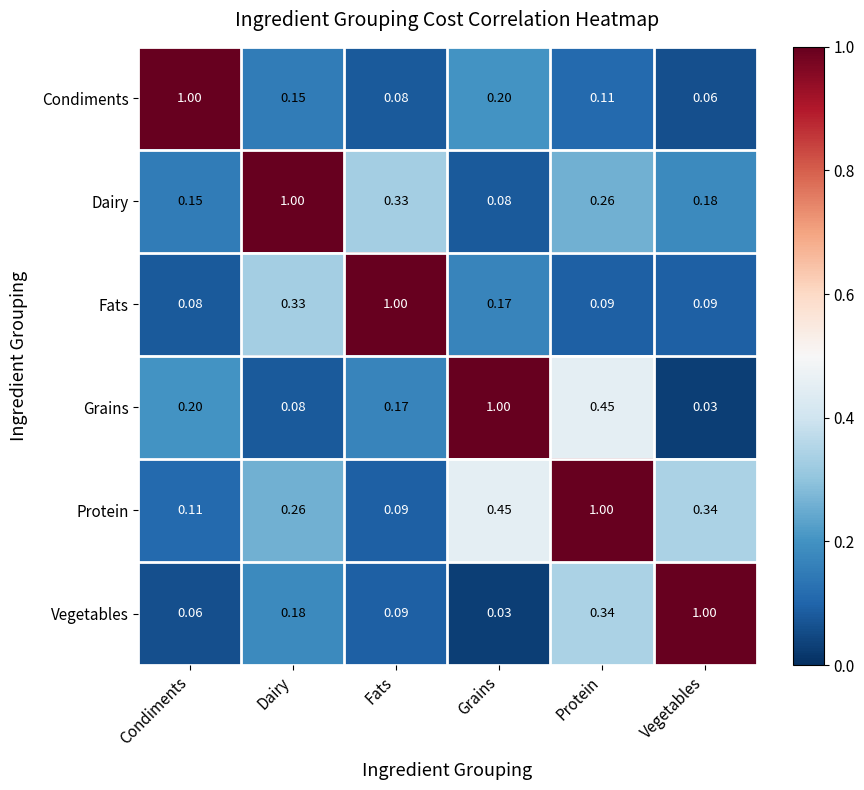

At which category is the sum across all series the highest?

Protein